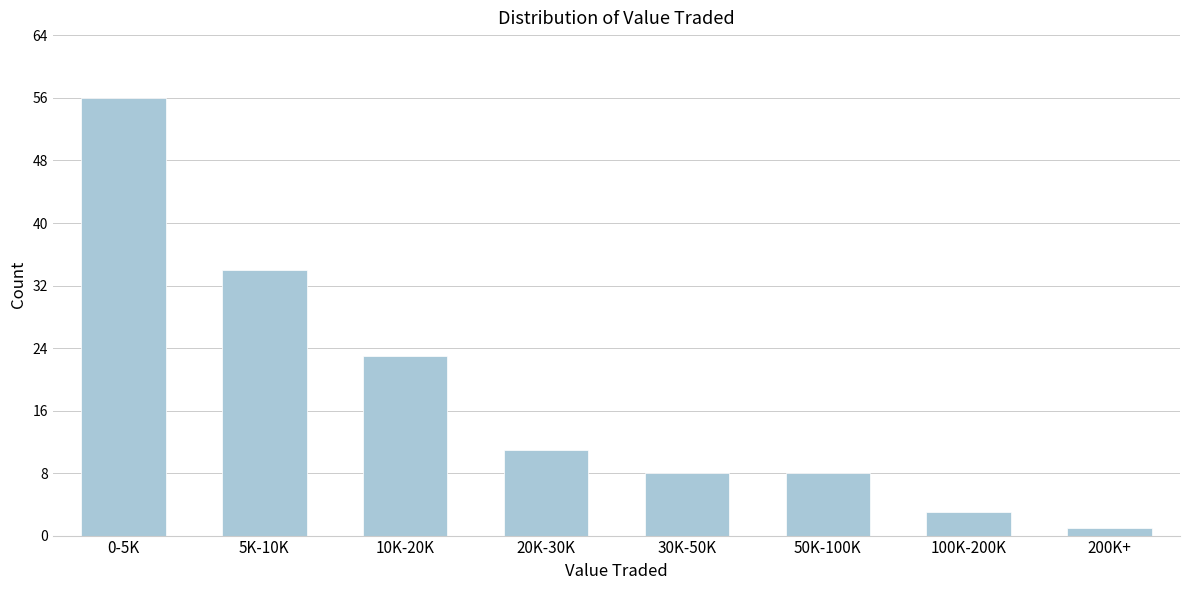

Reading left to right, extract all data points from this chart.

0-5K=56	5K-10K=34	10K-20K=23	20K-30K=11	30K-50K=8	50K-100K=8	100K-200K=3	200K+=1